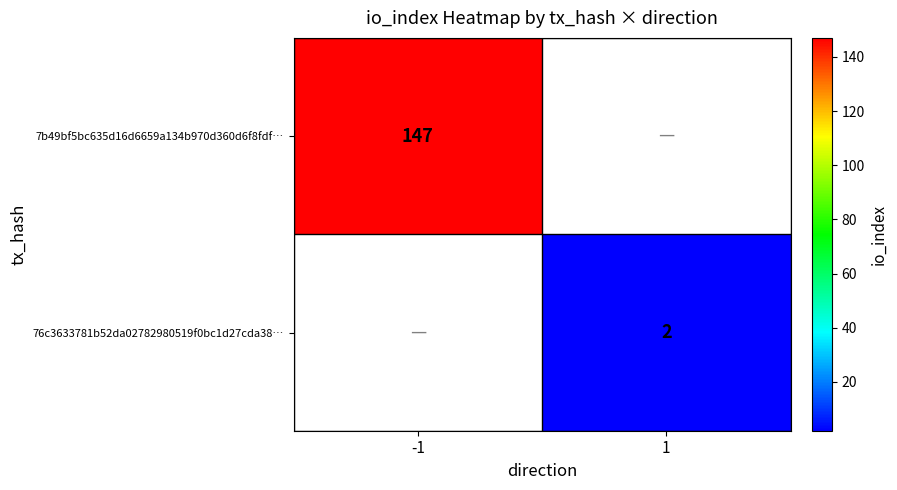

True or false: 76c3633781b52da02782980519f0bc1d27cda38… has a value of 1 at 1.

False